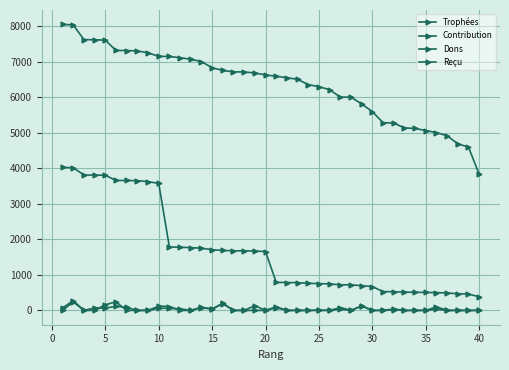

True or false: Reçu and Trophées cross at least once.

False